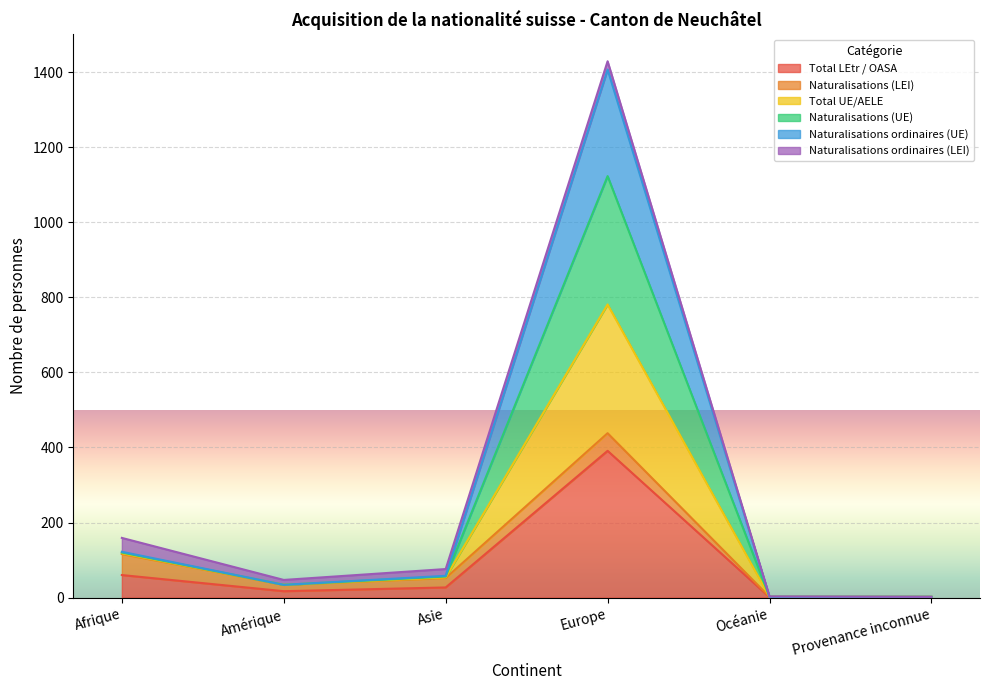

At which label does Total LEtr / OASA reach its peak?

Europe